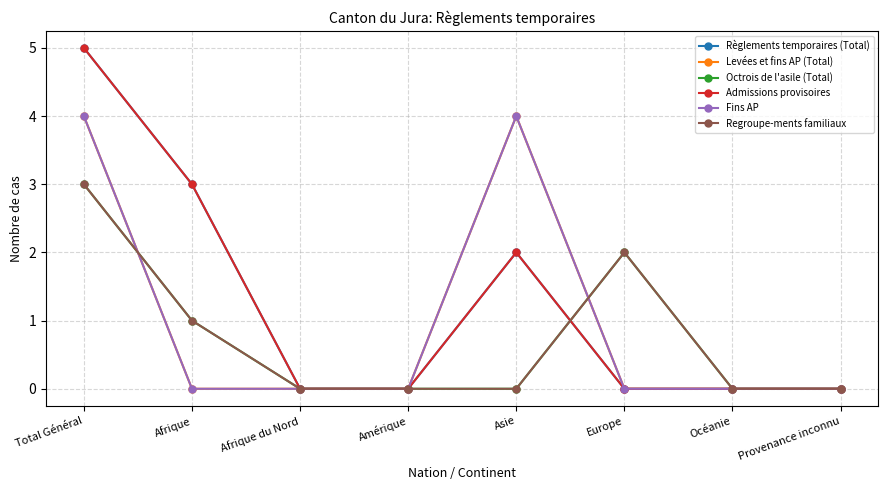

True or false: Règlements temporaires (Total) has more than 1 interior local peaks.

False